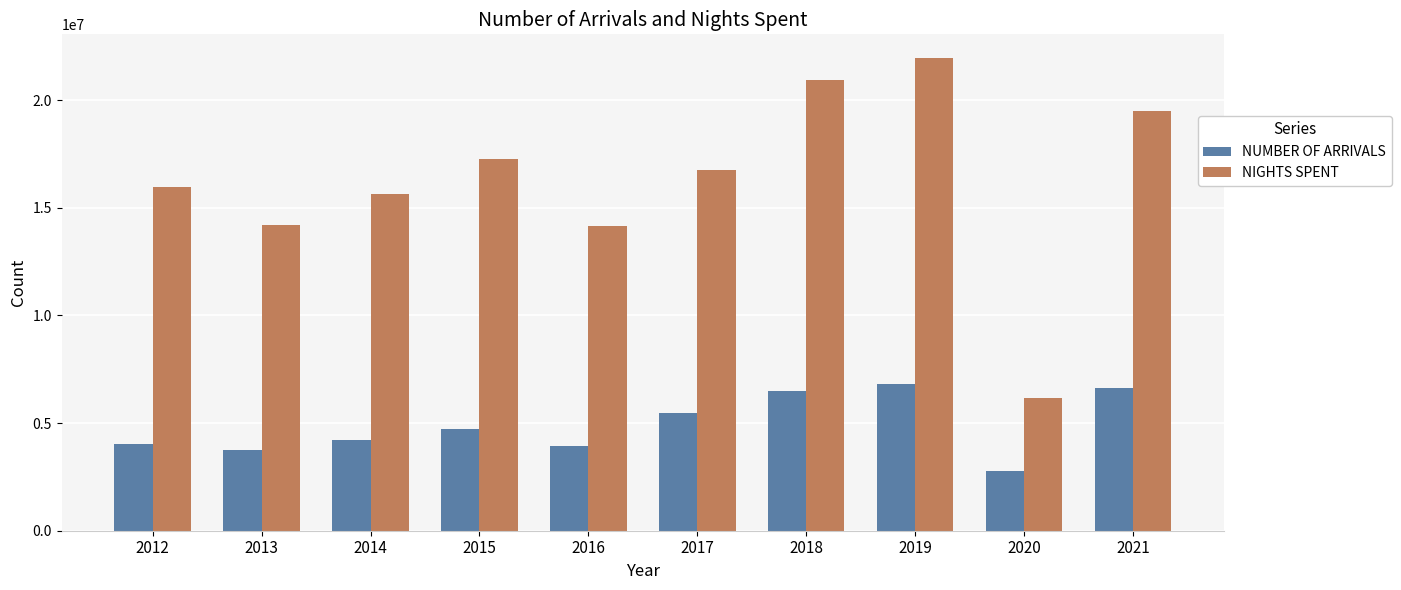

Which series has the largest total across all categories?

NIGHTS SPENT